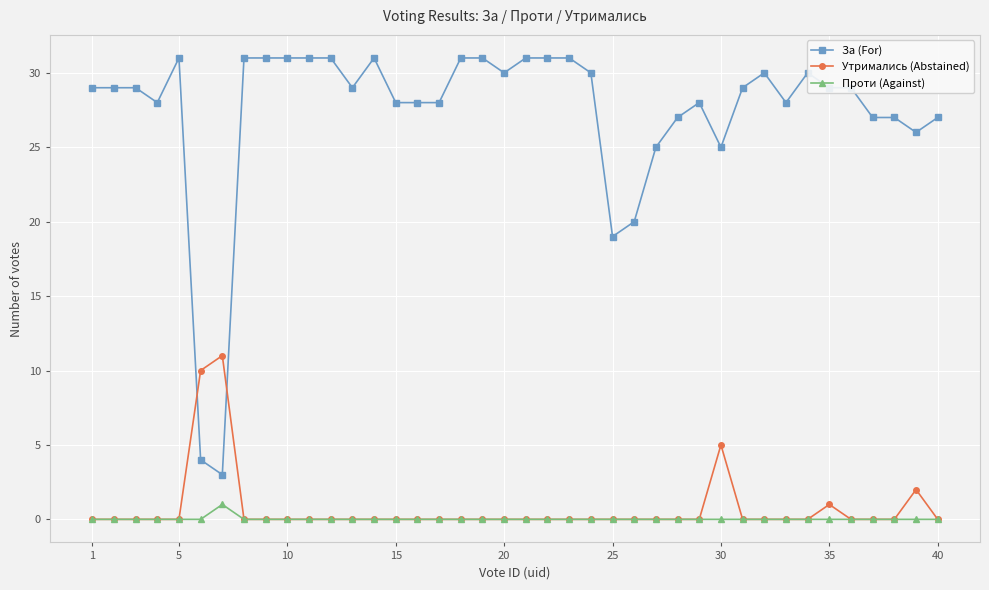

What is the greatest value displayed?

31